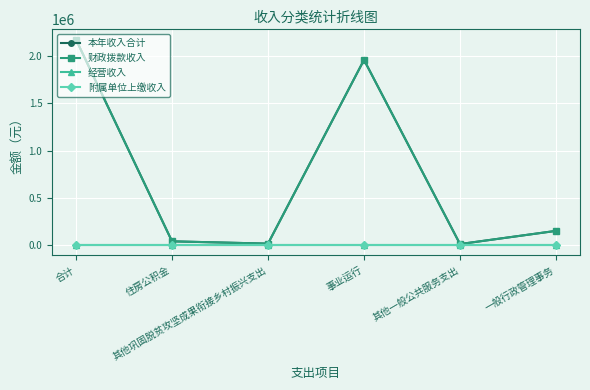

How many lines are shown in the chart?

4